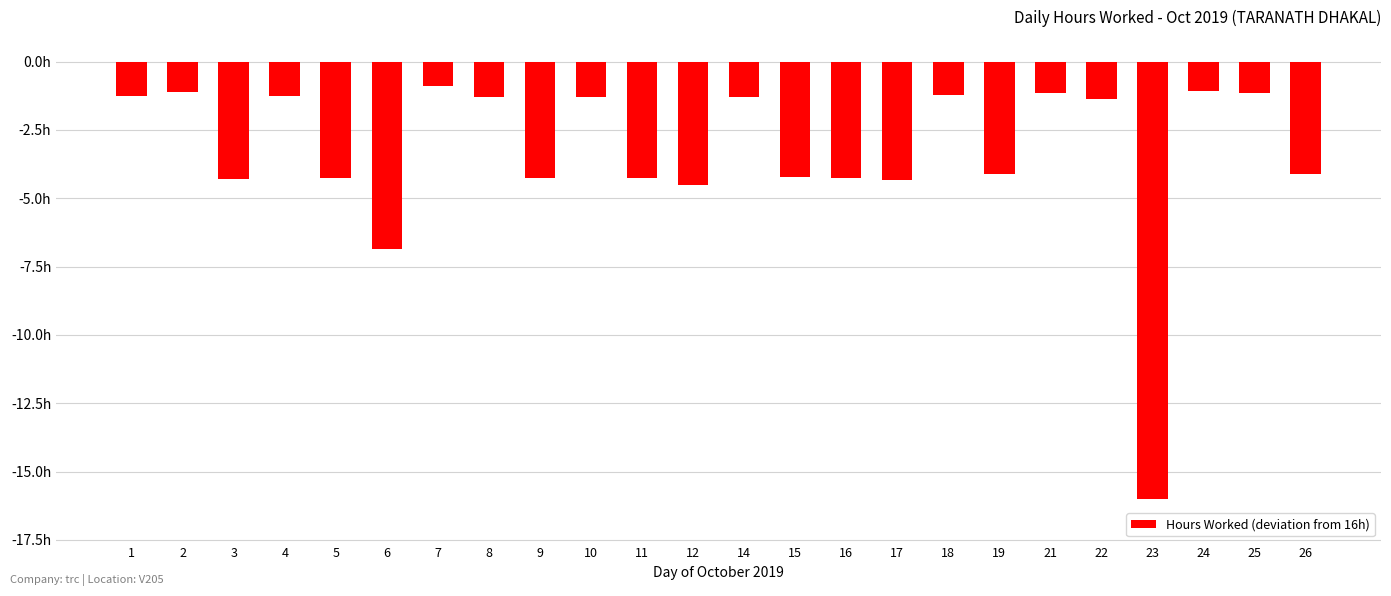

Reading left to right, list all the values displayed in this chart.

-1.2	-1.1	-4.3	-1.3	-4.2	-6.9	-0.9	-1.3	-4.2	-1.3	-4.3	-4.5	-1.3	-4.2	-4.2	-4.3	-1.2	-4.1	-1.2	-1.3	-16.0	-1.1	-1.2	-4.1